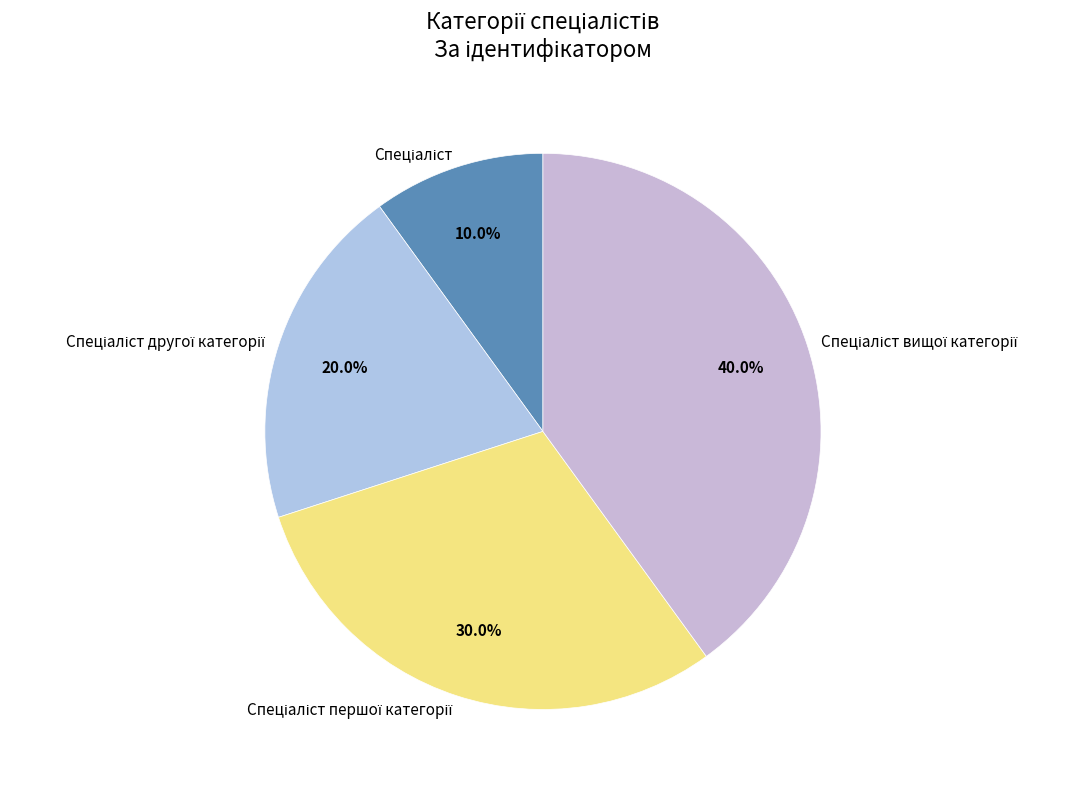

To the nearest percent, what is the difference between the largest and smallest slice percentages?

30%